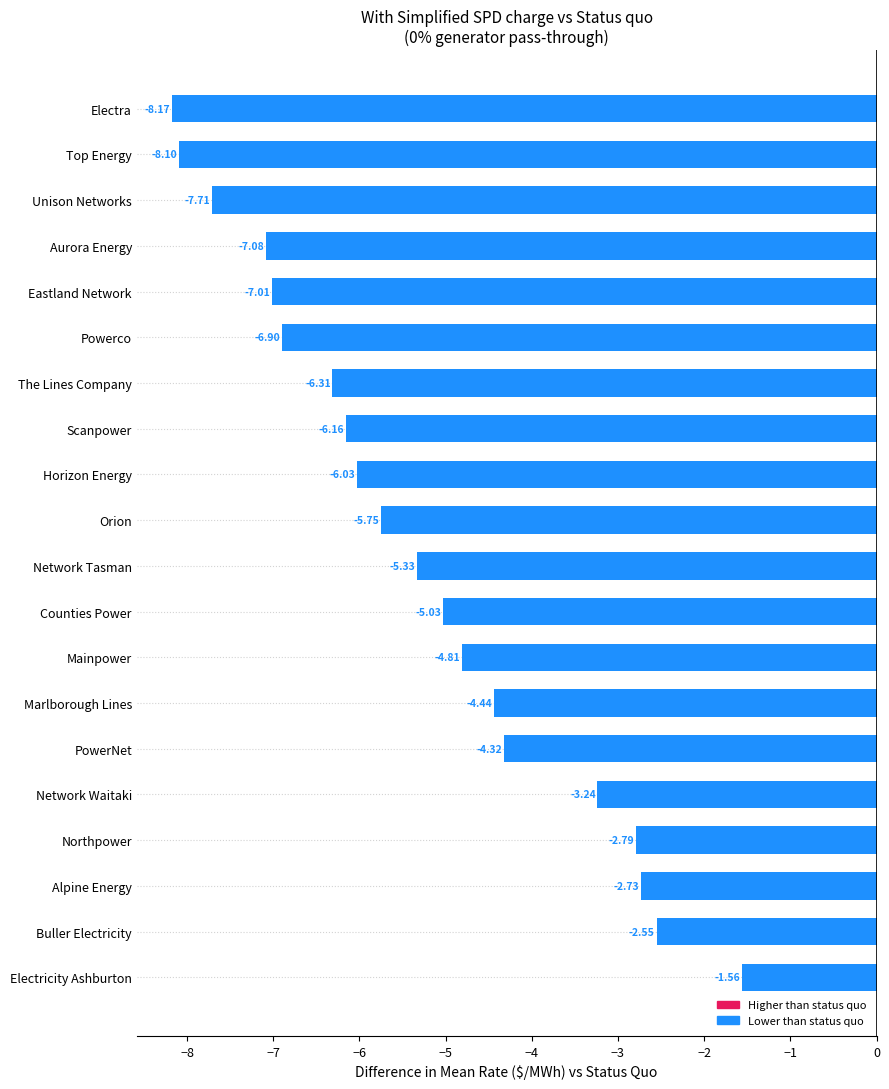

List the labels in order of value, largest first.

Electricity Ashburton, Buller Electricity, Alpine Energy, Northpower, Network Waitaki, PowerNet, Marlborough Lines, Mainpower, Counties Power, Network Tasman, Orion, Horizon Energy, Scanpower, The Lines Company, Powerco, Eastland Network, Aurora Energy, Unison Networks, Top Energy, Electra